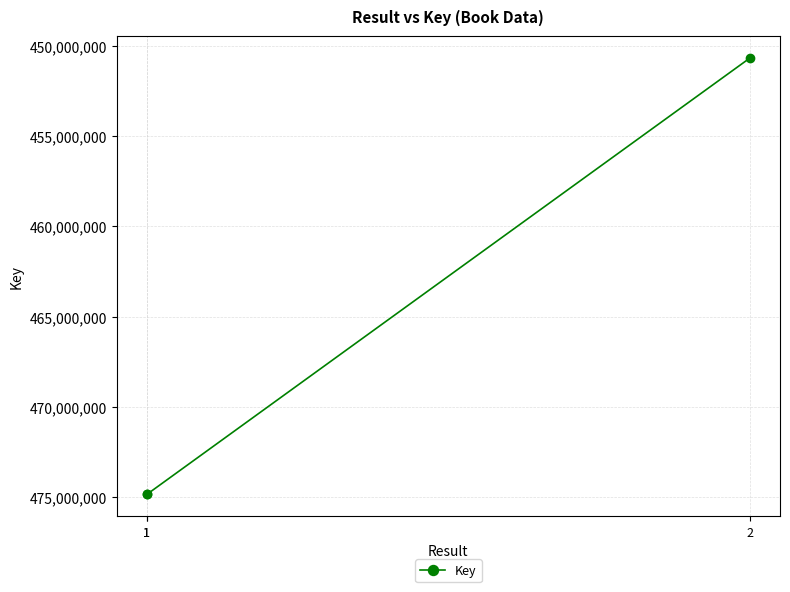

What is the minimum value shown in the chart?

450675350